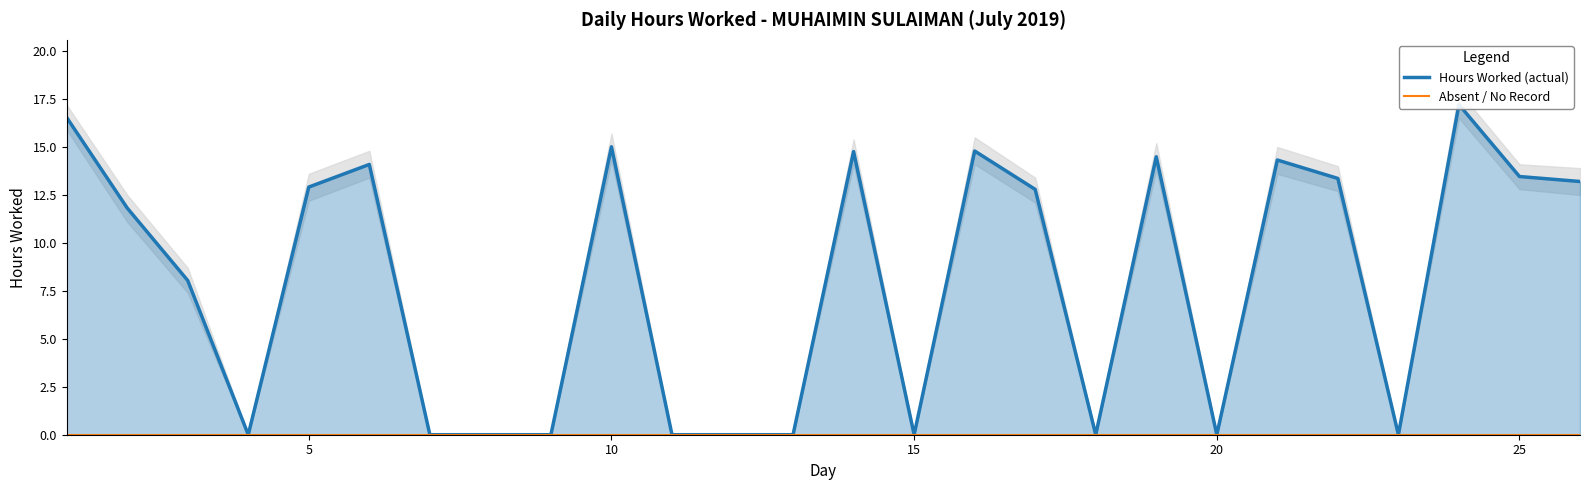

Which series has the largest total across all categories?

Hours Worked (actual)